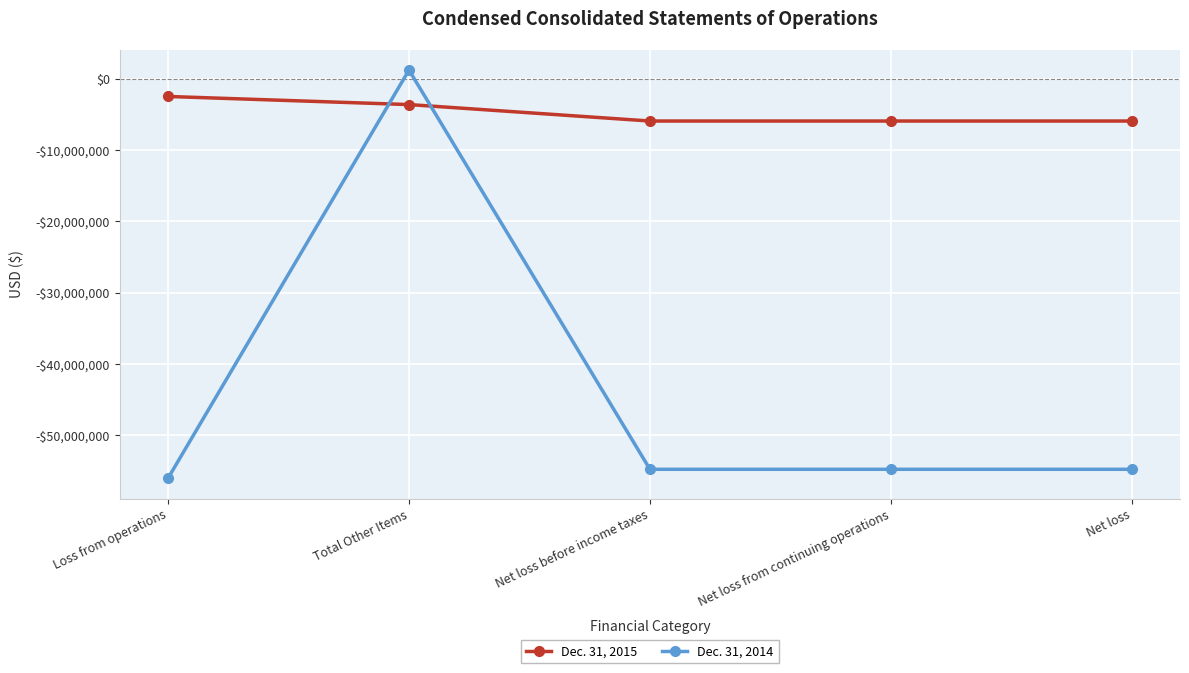

After their last crossing, which series has the higher values: Dec. 31, 2014 or Dec. 31, 2015?

Dec. 31, 2015